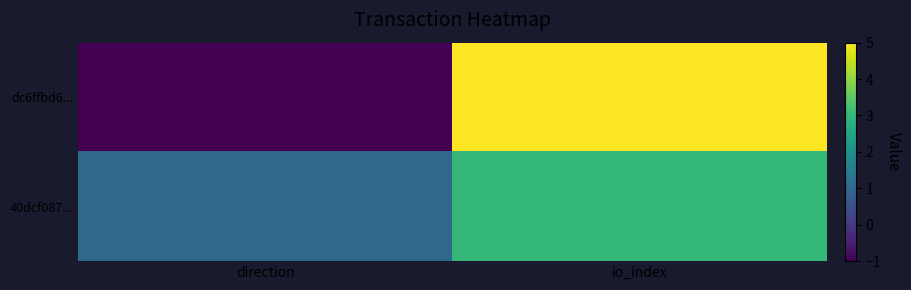

Reading left to right, what are all the values shown in this chart?

dc6ffbd6...: direction=-1	io_index=5
40dcf087...: direction=1	io_index=3